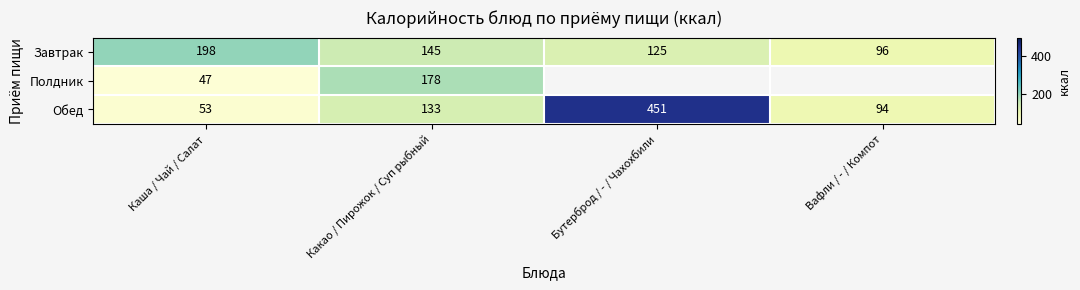

How many values in the Обед series are below 133?

2